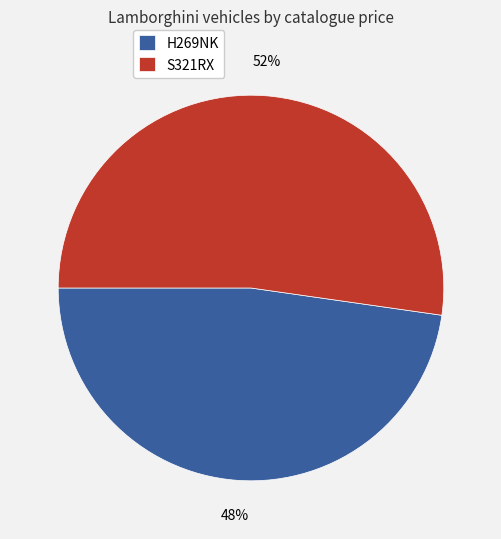

What is the majority slice?

S321RX